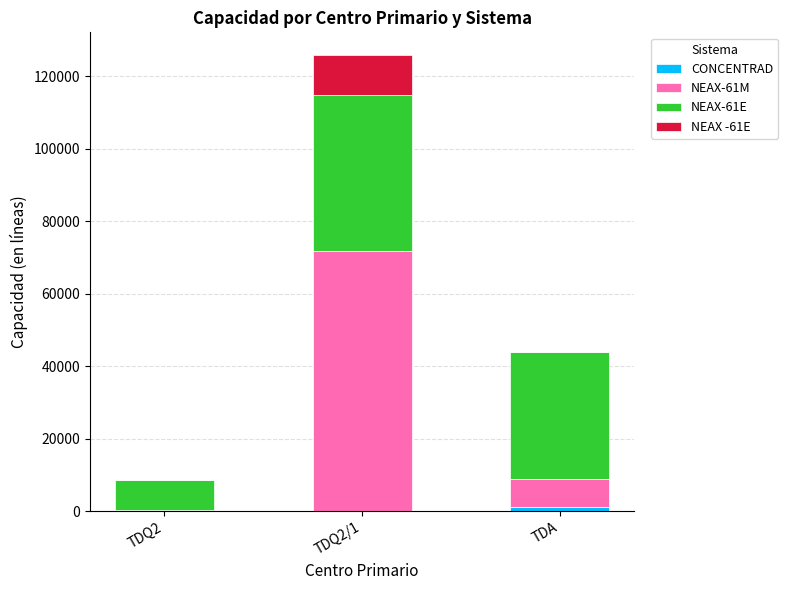

At which category is the sum across all series the highest?

TDQ2/1